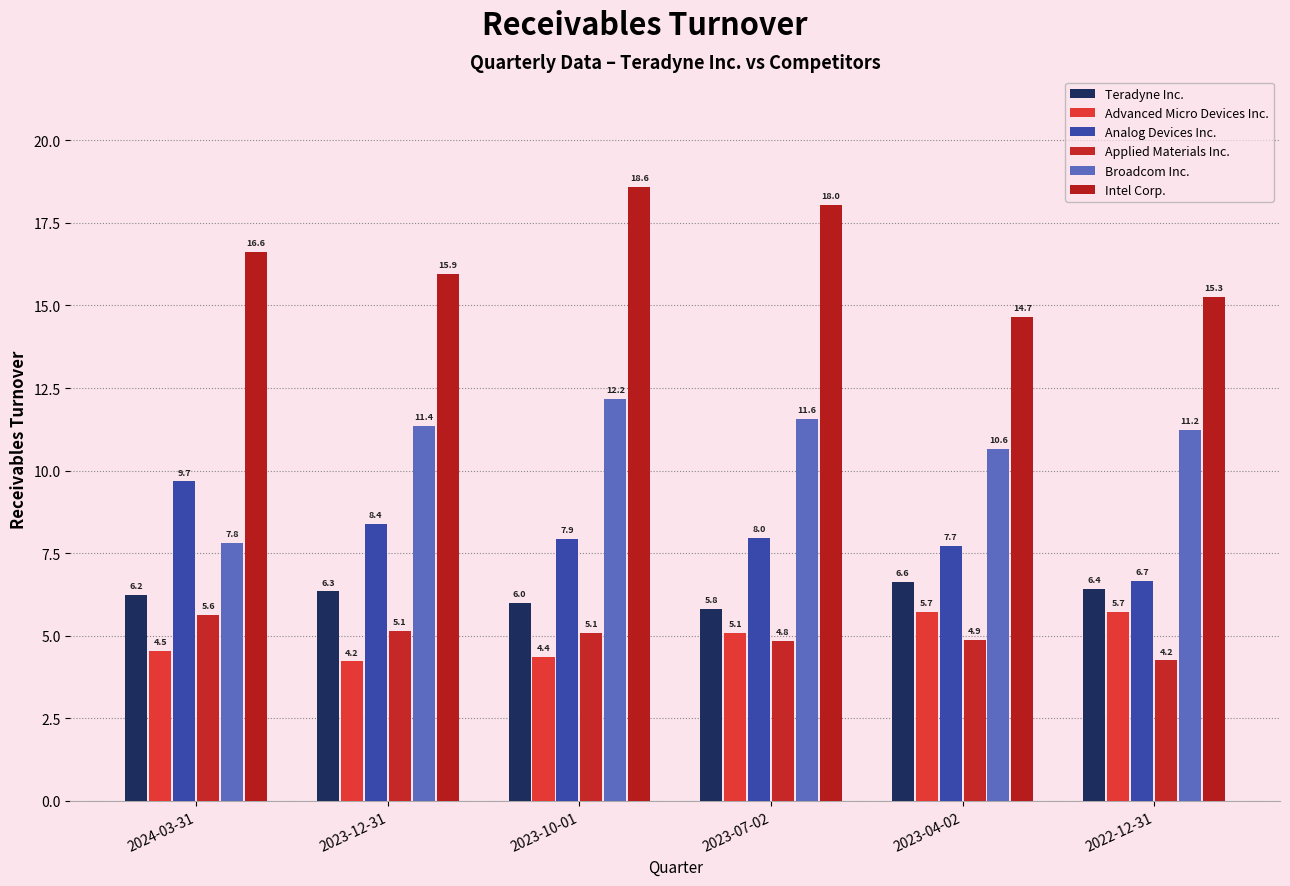

What is the value of the Intel Corp. bar at the 5th from the left?

14.7